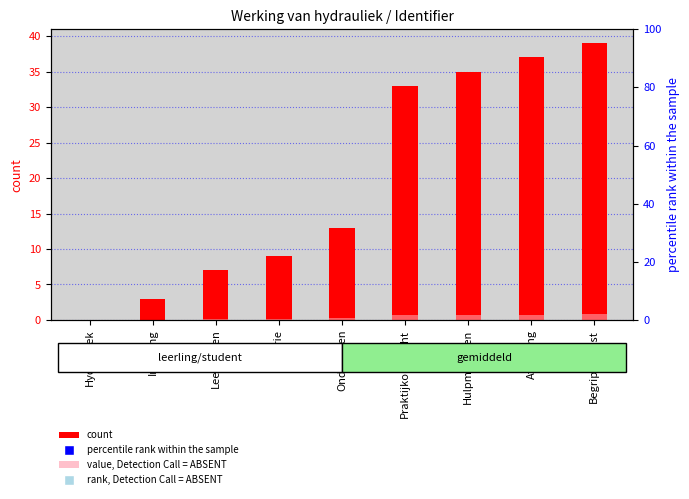

Which series has the largest Y range (max minus min)?

percentile rank within the sample